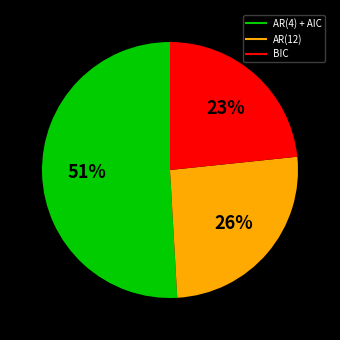

To the nearest percent, what is the average slice percentage?

33%